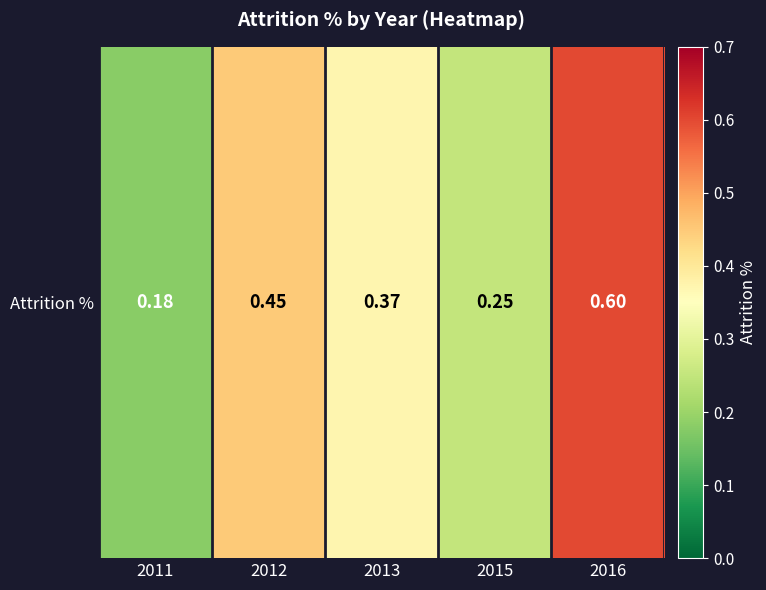

The value at 2013 is 0.6. True or false?

False